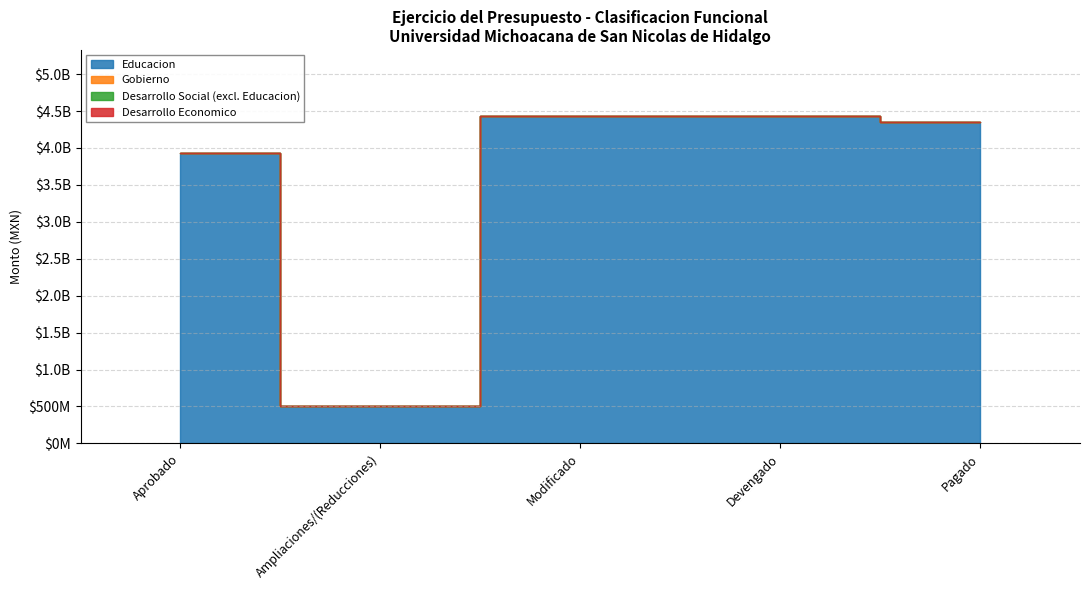

True or false: Educacion has a value of 6742633822.4 at Pagado.

False